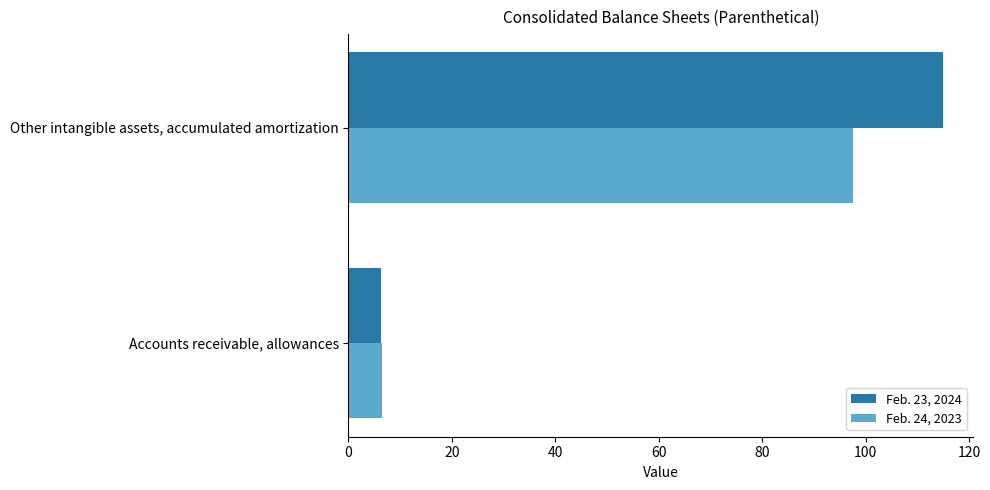

What are all the series names shown in the legend?

Feb. 23, 2024, Feb. 24, 2023